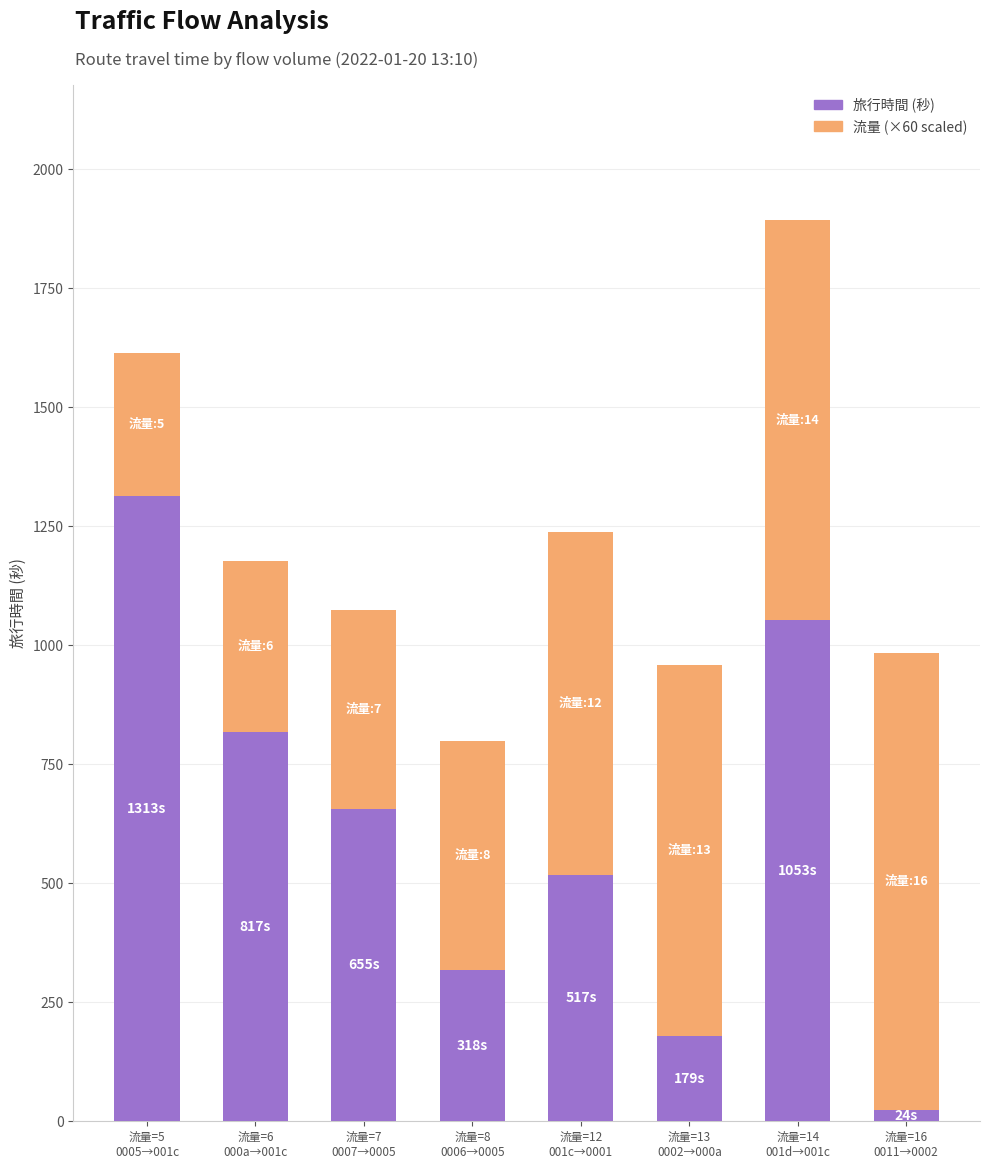

Reading left to right, what are the values for 旅行時間 (秒)?

1313	817	655	318	517	179	1053	24